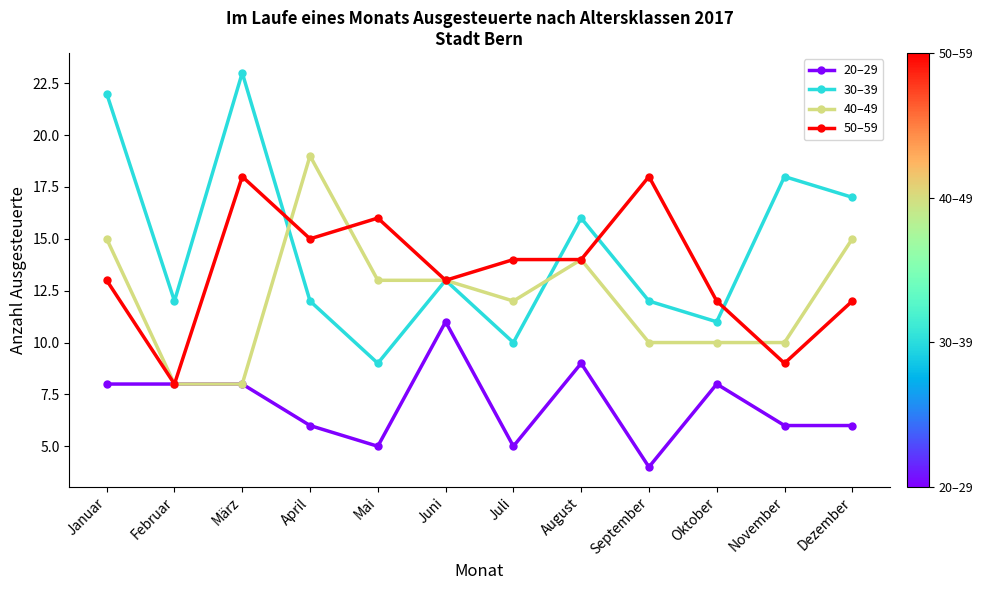

True or false: 40–49 has more than 0 points higher than both neighbors.

True